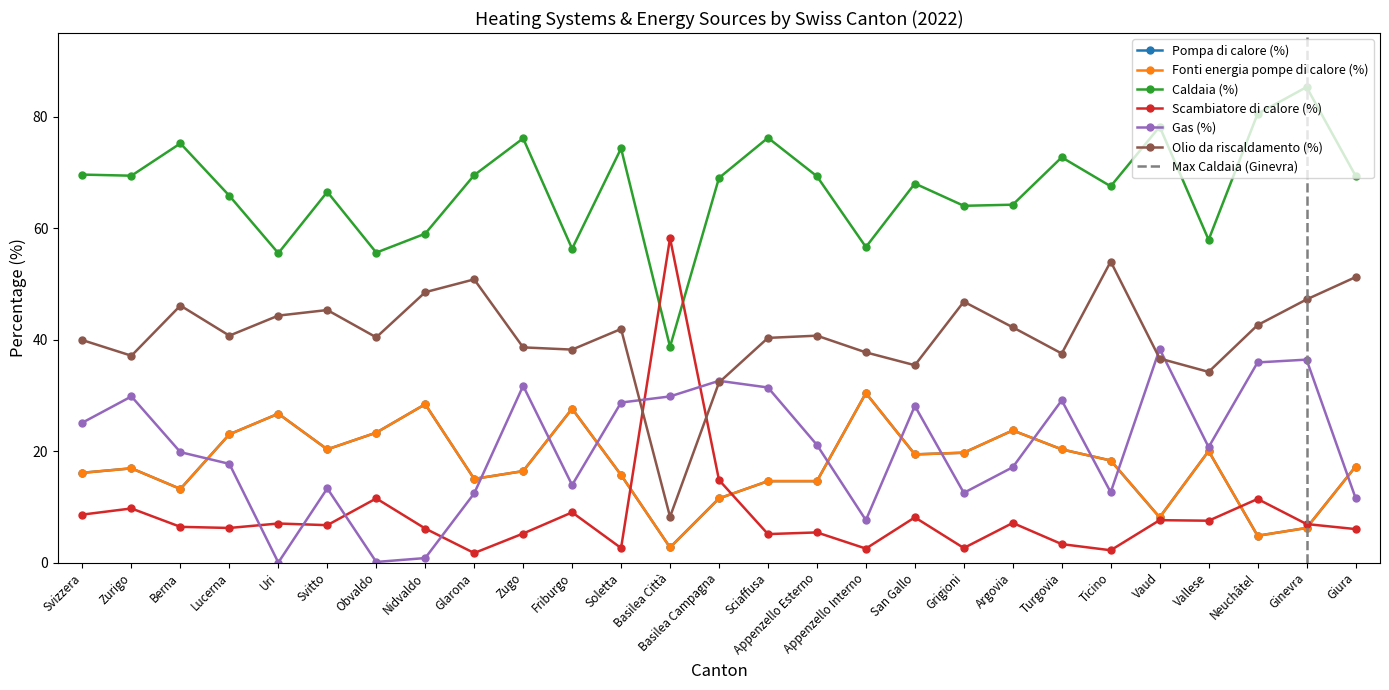

Is the value of Gas (%) at Argovia greater than the value of Caldaia (%) at Berna?

No